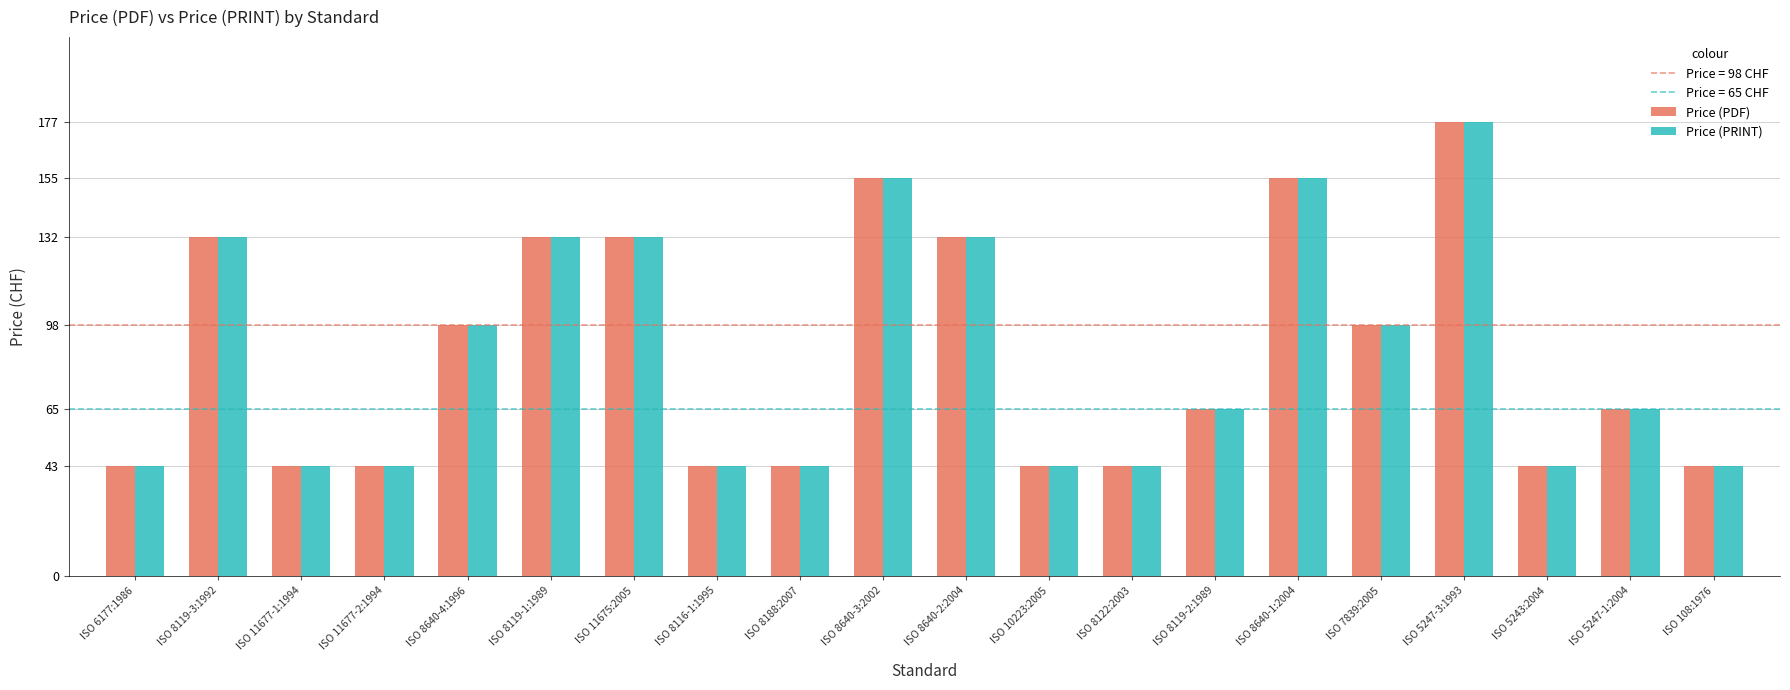

What is the total value across all series at ISO 8640-1:2004?

310